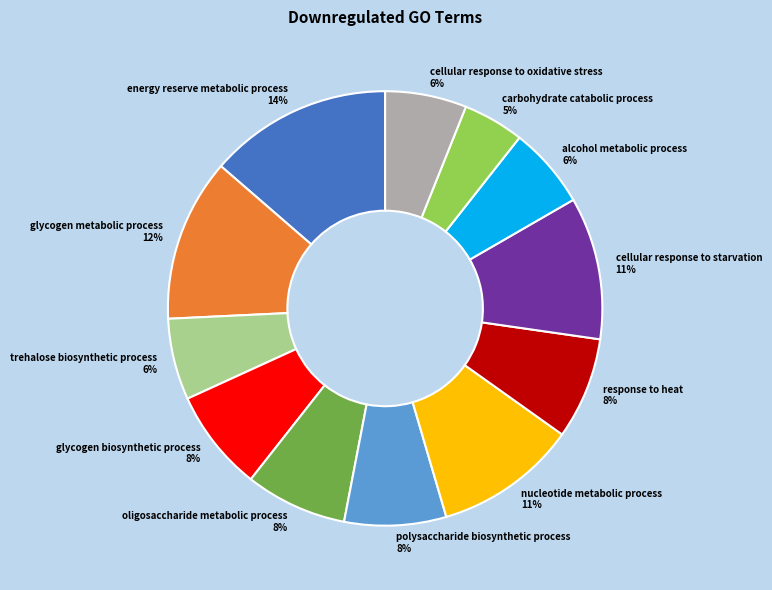

True or false: polysaccharide biosynthetic process accounts for 8% of the total.

True